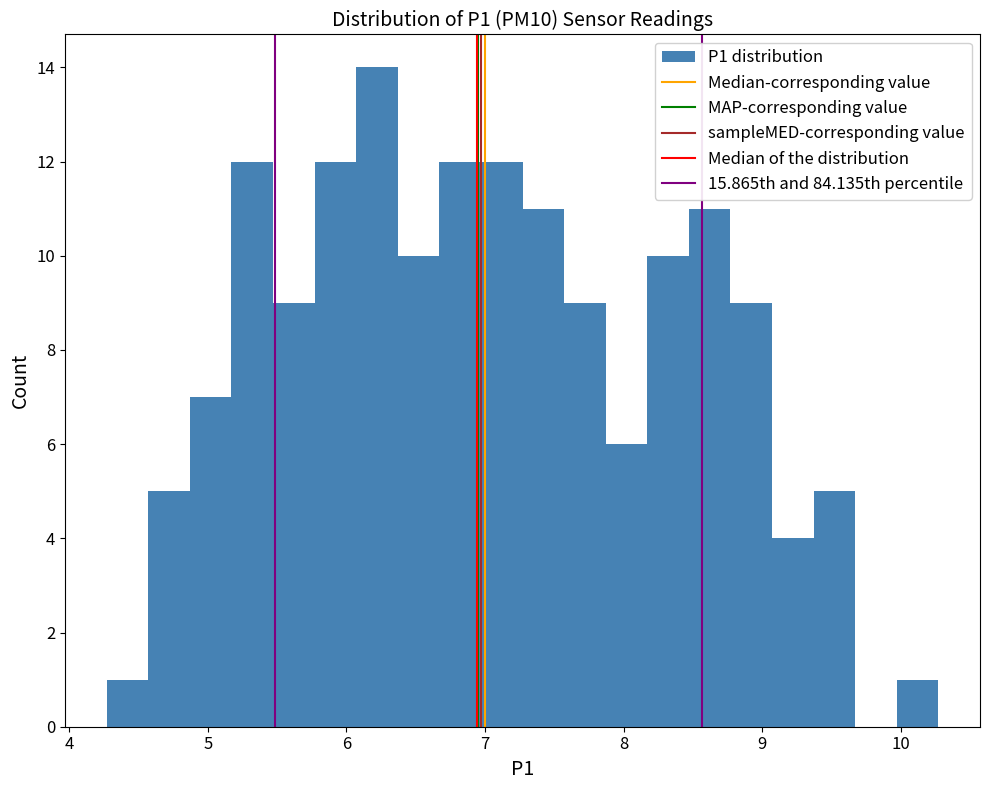

Read against the x-axis, roughly where is the centre of the tallest bar?

6.2